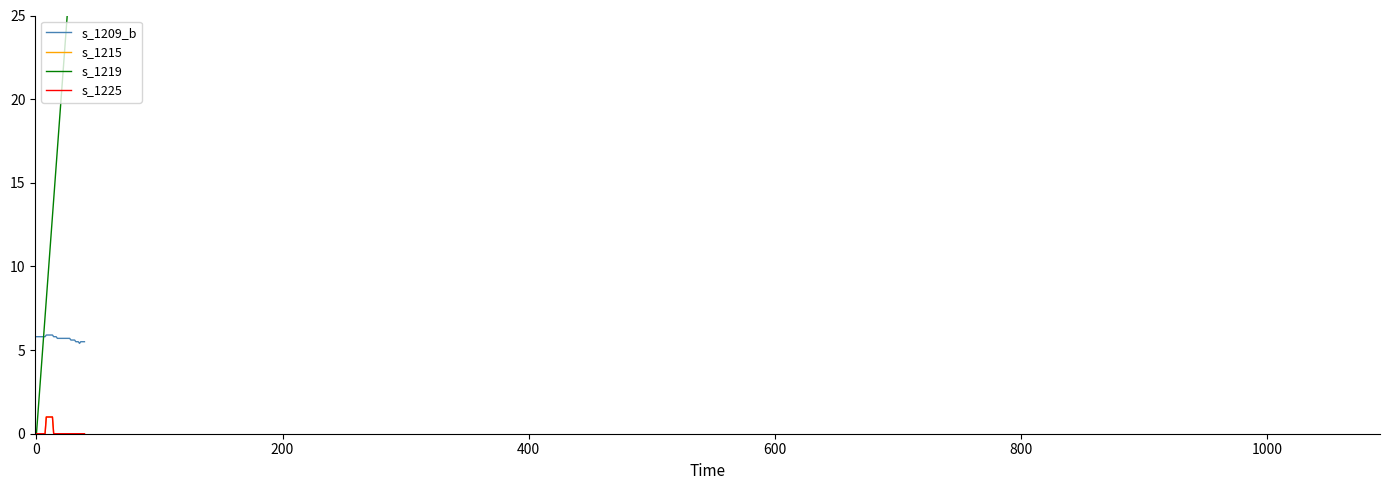

What are all the series names shown in the legend?

s_1209_b, s_1215, s_1219, s_1225